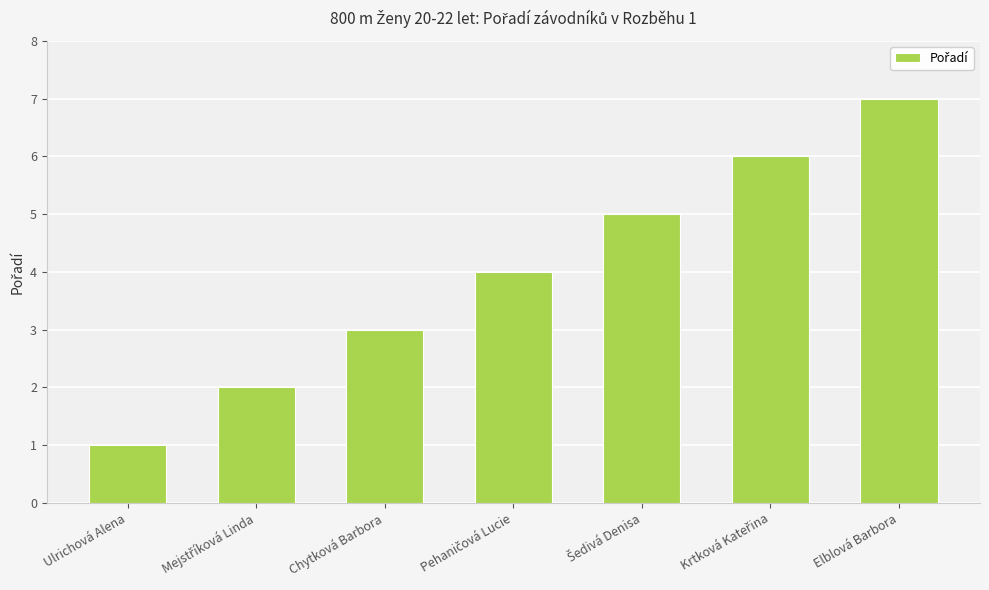

What is the average value?

4